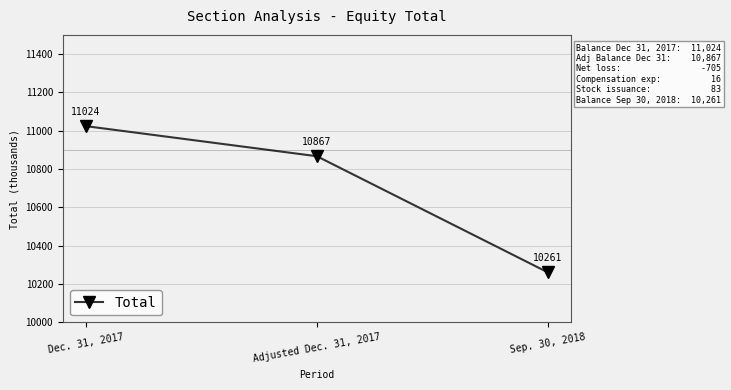

The value at Dec. 31, 2017 is 19674. True or false?

False